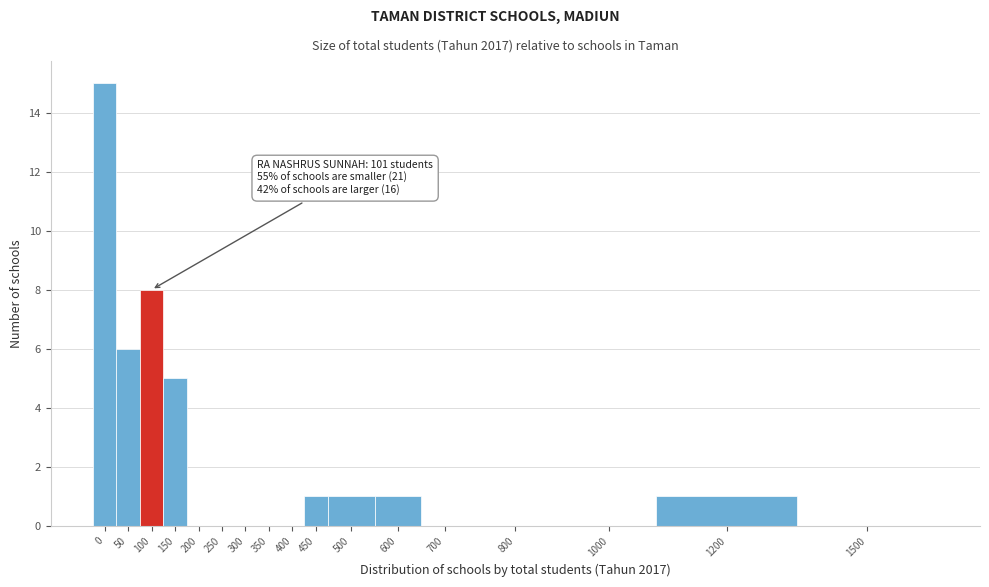

Reading right to left, what are all the values shown in this chart?

1500=0	1200=1	1000=0	800=0	700=0	600=1	500=1	450=1	400=0	350=0	300=0	250=0	200=0	150=5	100=8	50=6	0=15